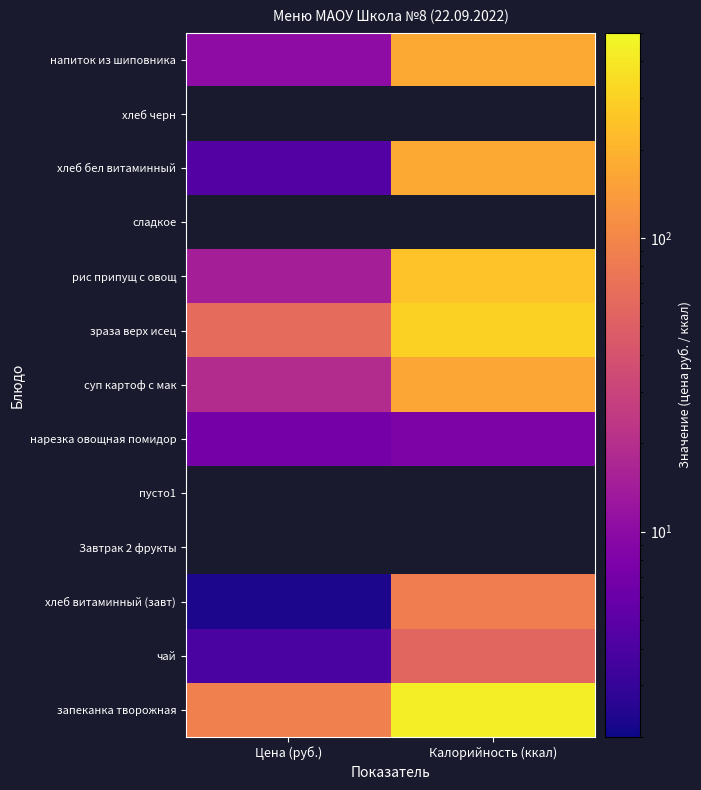

Rank the series at Цена (руб.) from lowest to highest value.

хлеб витаминный (завт), Завтрак 2 фрукты, пусто1, нарезка овощная помидор, чай, хлеб бел витаминный, напиток из шиповника, рис припущ с овощ, суп картоф с мак, зраза верх исец, запеканка творожная, сладкое, хлеб черн